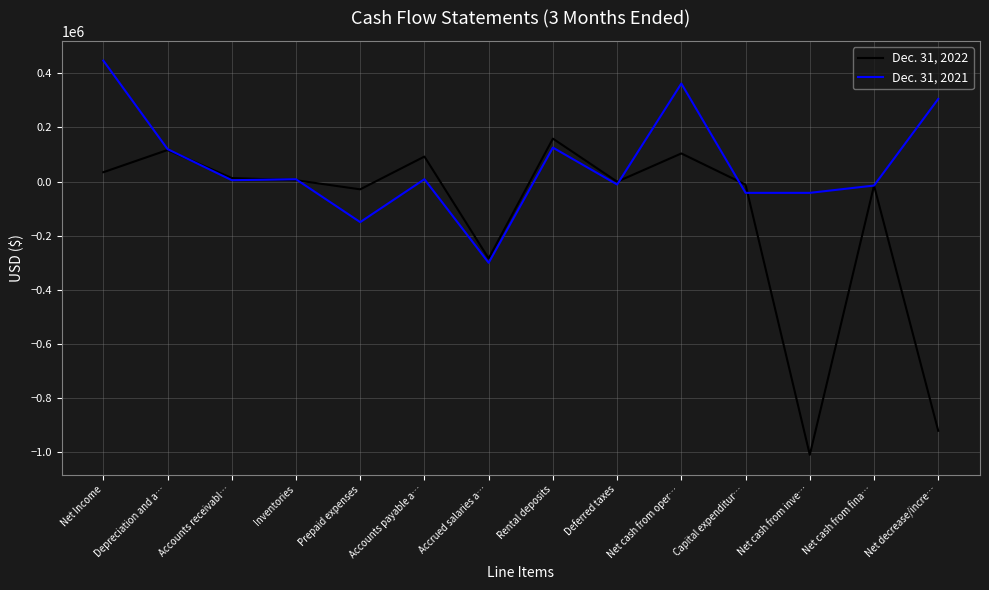

The value of Dec. 31, 2022 at Accrued salaries a… is -284846. True or false?

True